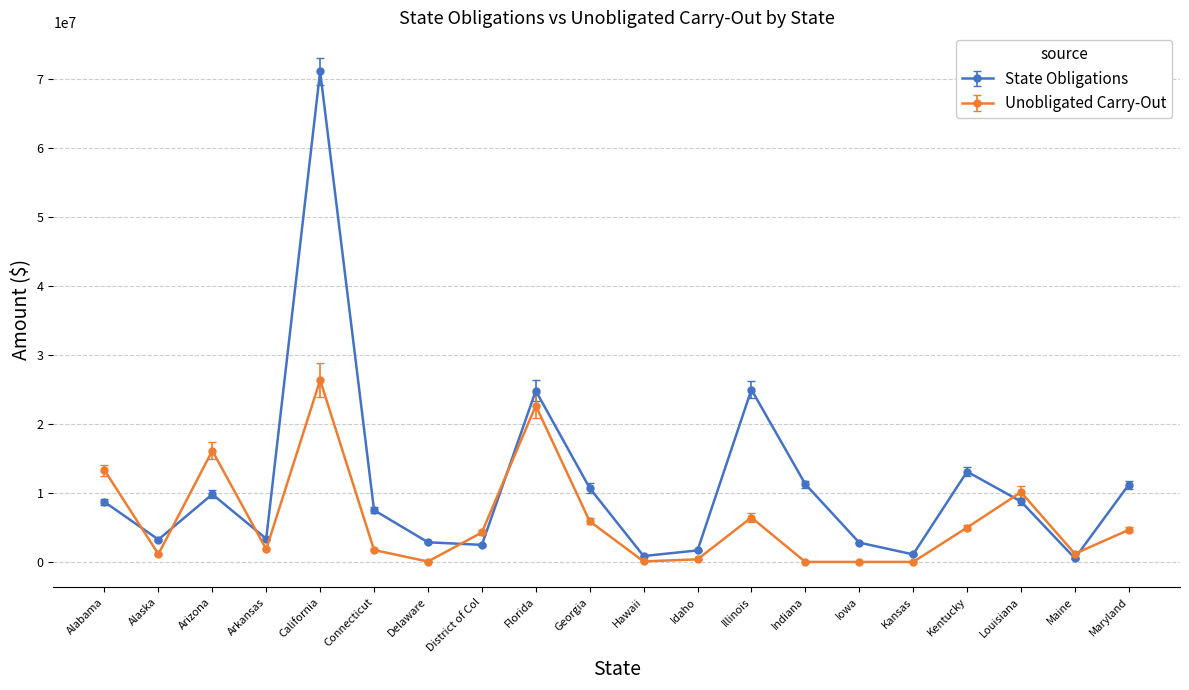

What is the sum of all State Obligations values?

220636824